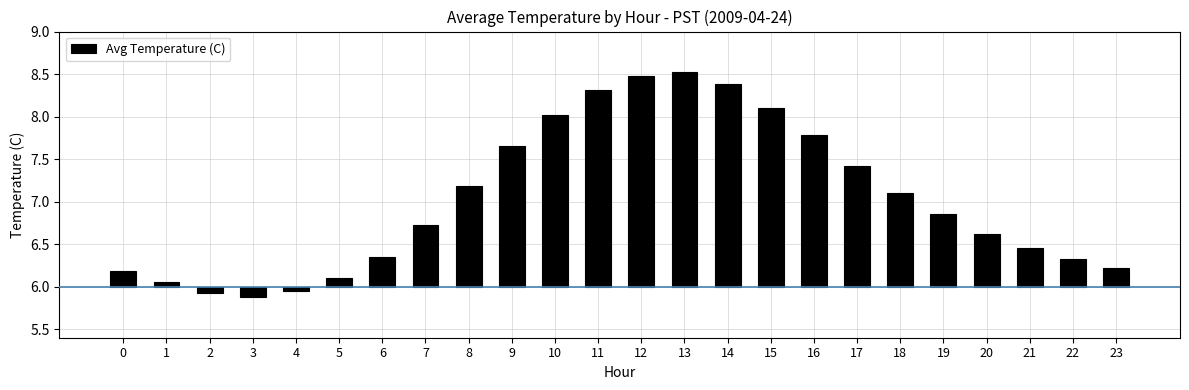

How many data points does each series have?

24